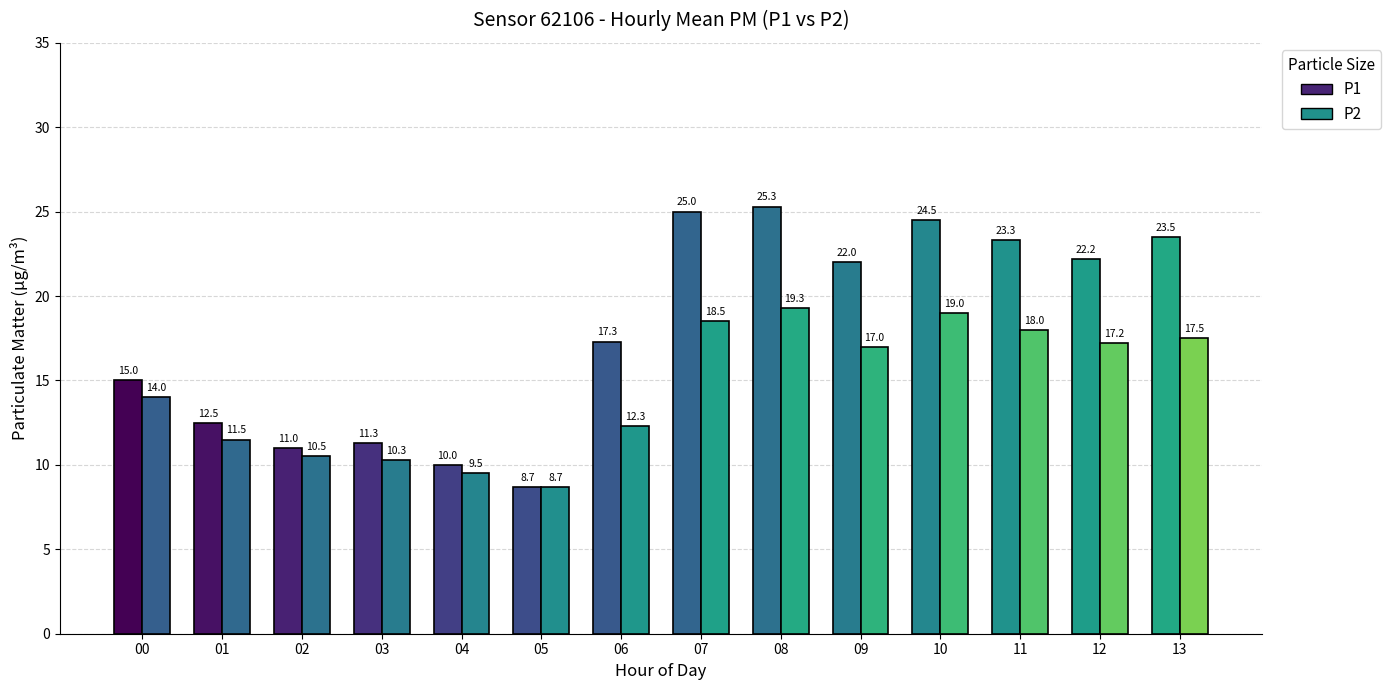

What is the value of the P2 bar at the 11th from the left?

19.0